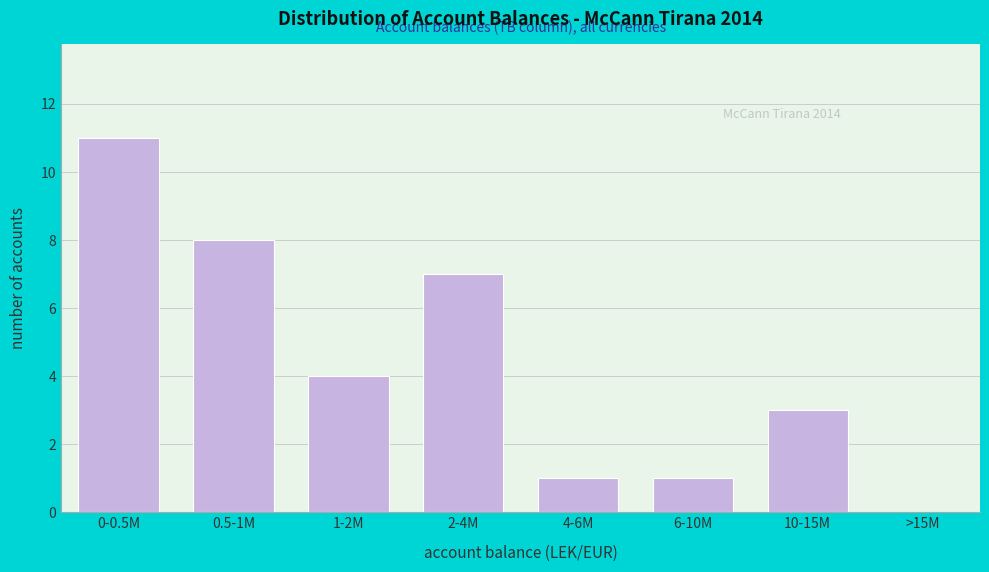

Reading left to right, extract all data points from this chart.

0-0.5M=11	0.5-1M=8	1-2M=4	2-4M=7	4-6M=1	6-10M=1	10-15M=3	>15M=0